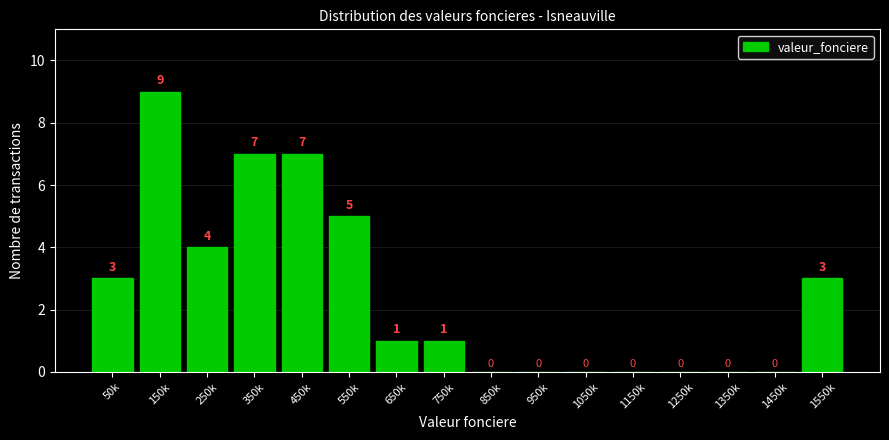

Reading right to left, list all the values displayed in this chart.

1550k=3	1450k=0	1350k=0	1250k=0	1150k=0	1050k=0	950k=0	850k=0	750k=1	650k=1	550k=5	450k=7	350k=7	250k=4	150k=9	50k=3